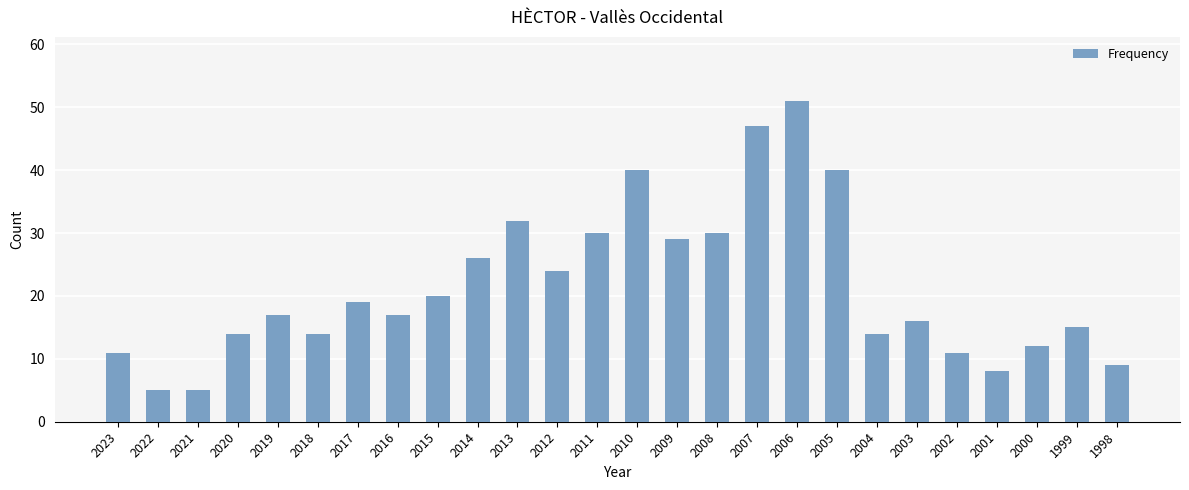

Reading left to right, what are all the values shown in this chart?

11	5	5	14	17	14	19	17	20	26	32	24	30	40	29	30	47	51	40	14	16	11	8	12	15	9